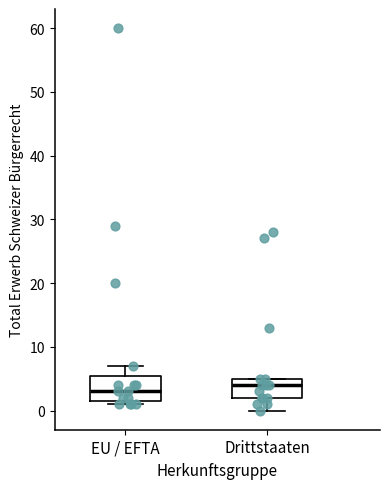

Reading left to right, transcribe this box plot: for each box, give where its median line is, the range the box spans, and where its two whiskers end, as read against the y-axis. The values are not printed on the chart, so give them approximately, as read against the axis.

EU / EFTA: median 3, box 2 to 6, whiskers 1 to 7
Drittstaaten: median 4, box 2 to 5, whiskers 0 to 5